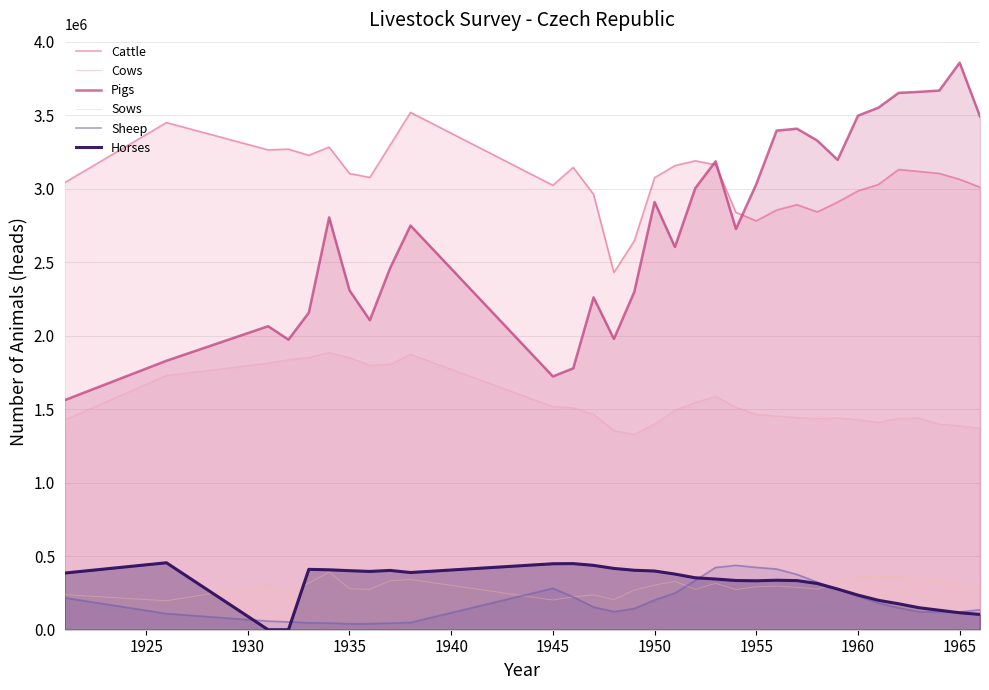

At how many categories does at least one series exceed 1783091?

32